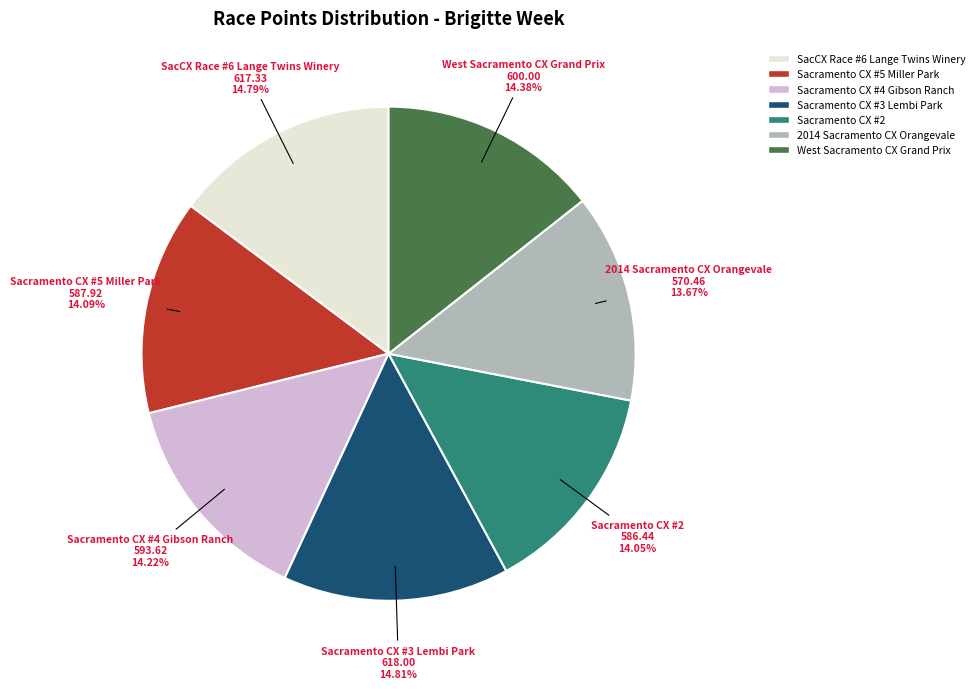

To the nearest percent, what is the difference between the Sacramento CX #2 and SacCX Race #6 Lange Twins Winery slice percentages?

1%